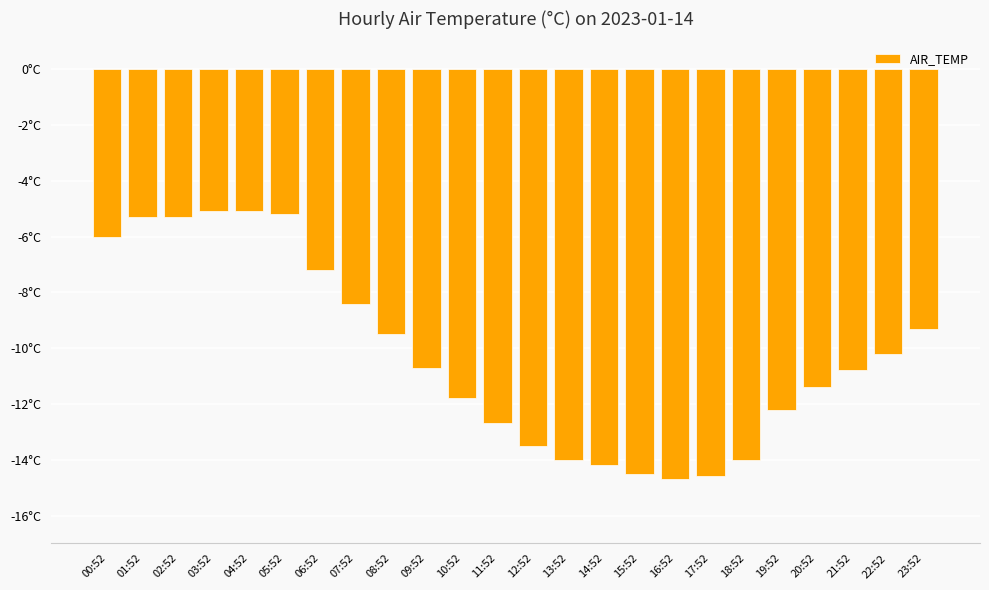

How many bars are there in total?

24